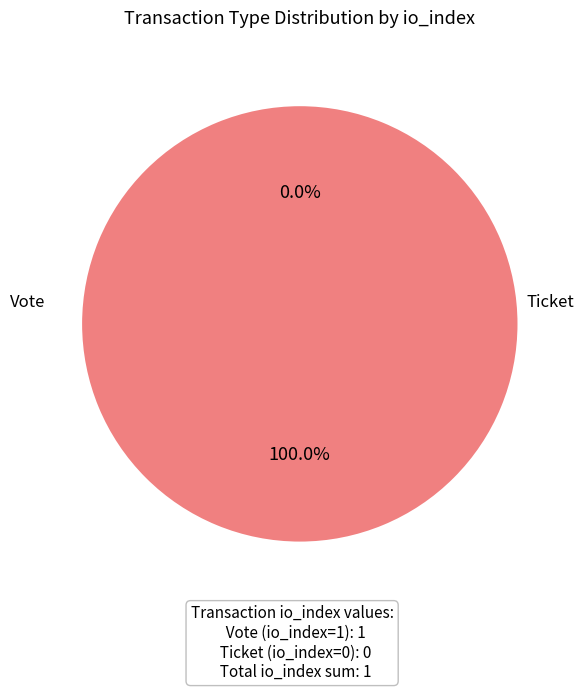

How many segments does this pie chart have?

2